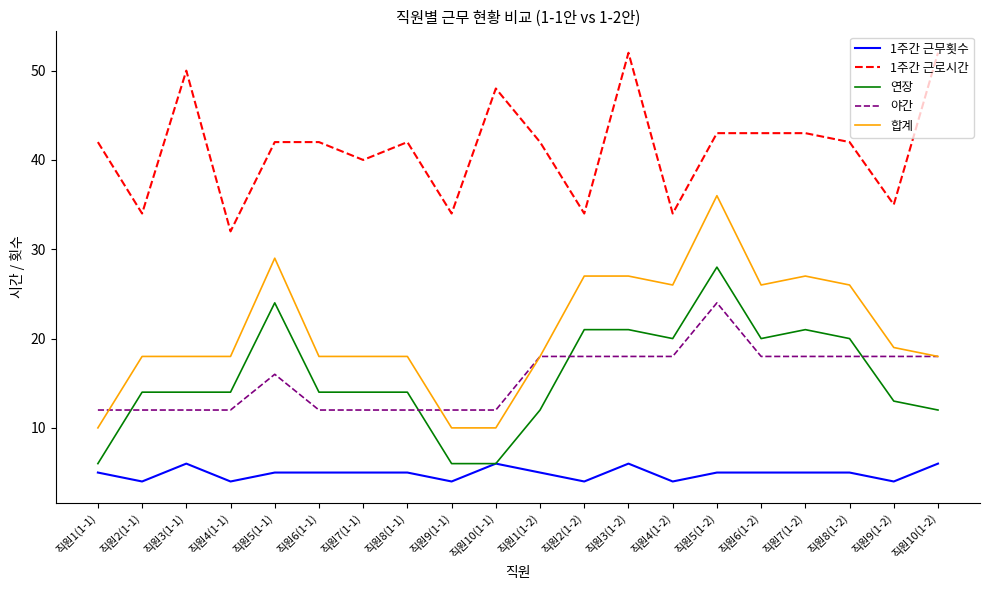

What is the approximate value of 연장 at 직원1(1-1), to the nearest 10?

10